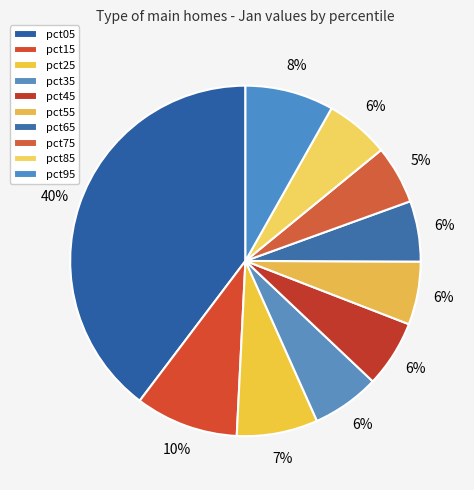

How many slices are in this pie chart?

10